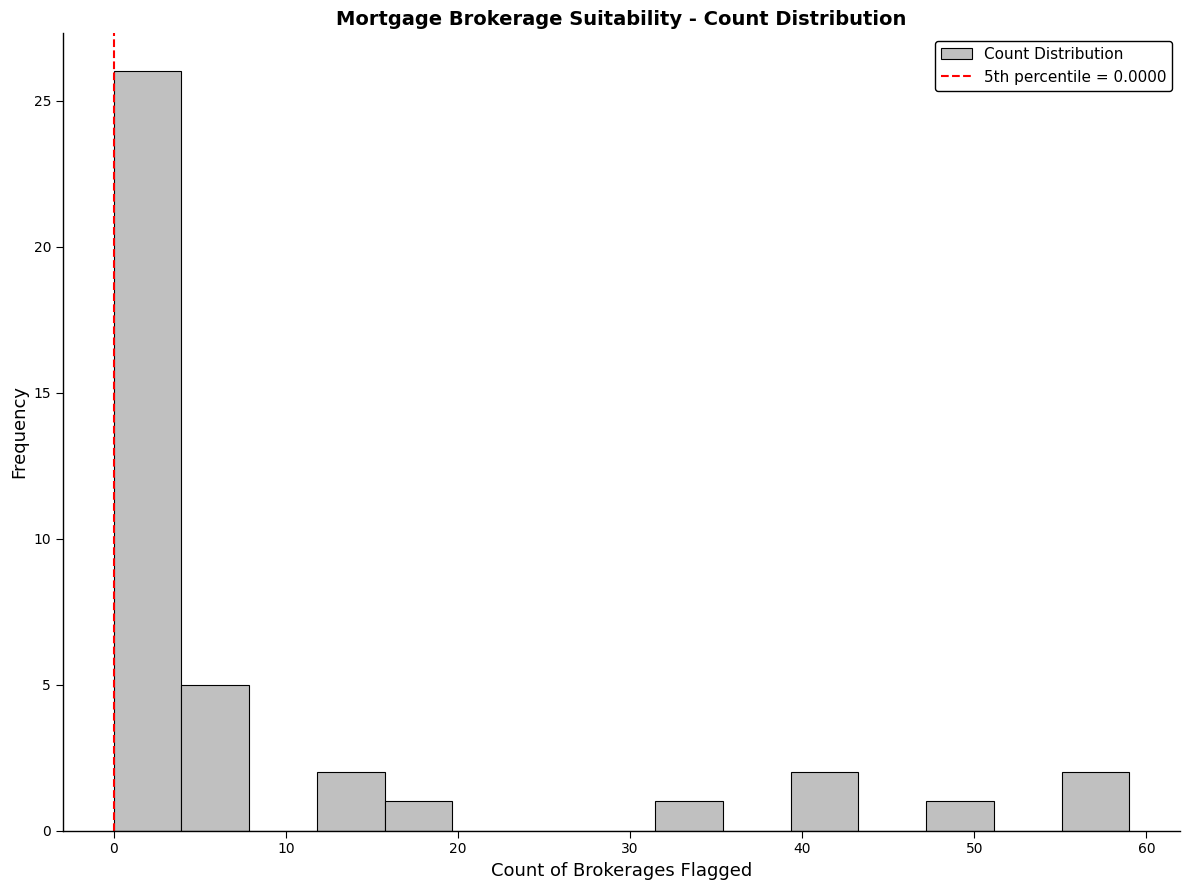

Around what value on the x-axis is the tallest bar? Give the approximate position of its centre, as read against the axis.

2